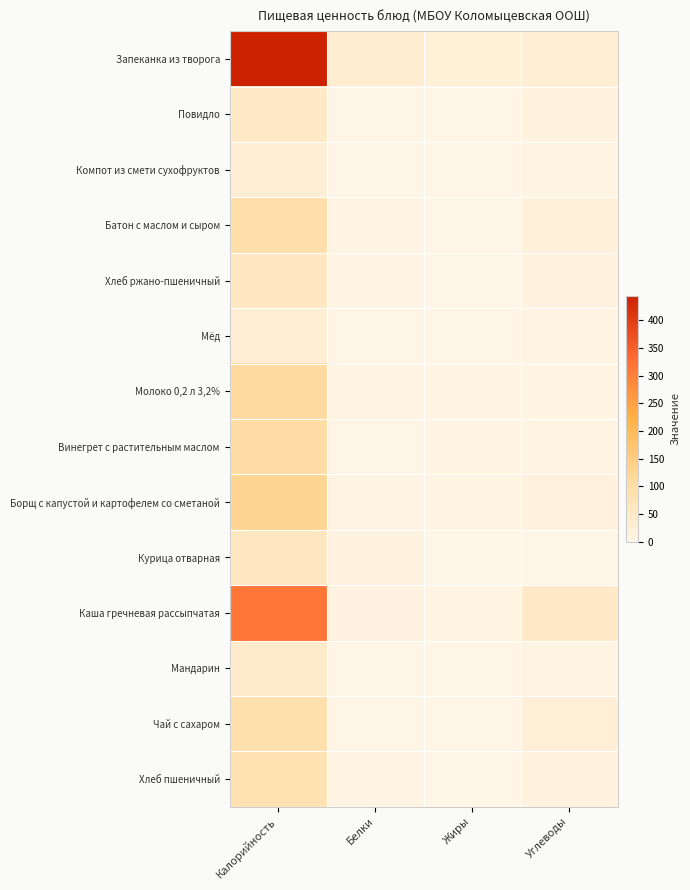

Which series has the largest range (max minus min)?

Запеканка из творога